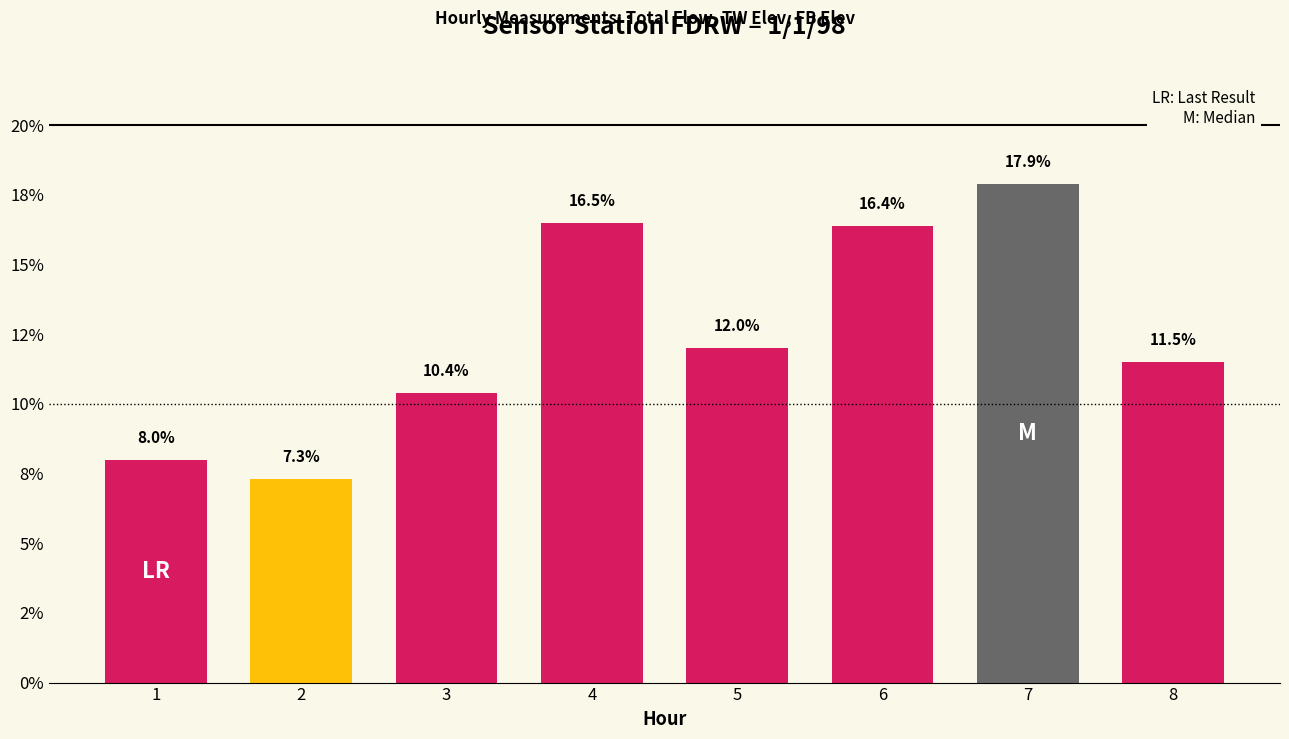

What is the value of the 8th bar from the left?

11.5